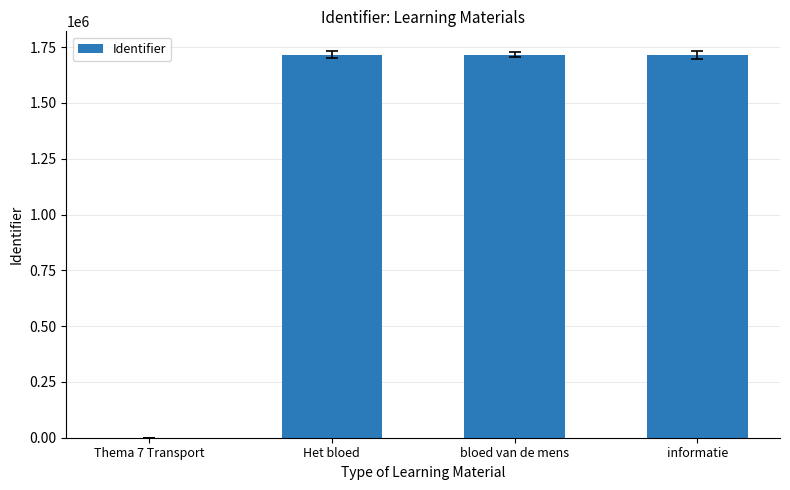

Which has a higher value, Thema 7 Transport or bloed van de mens?

bloed van de mens